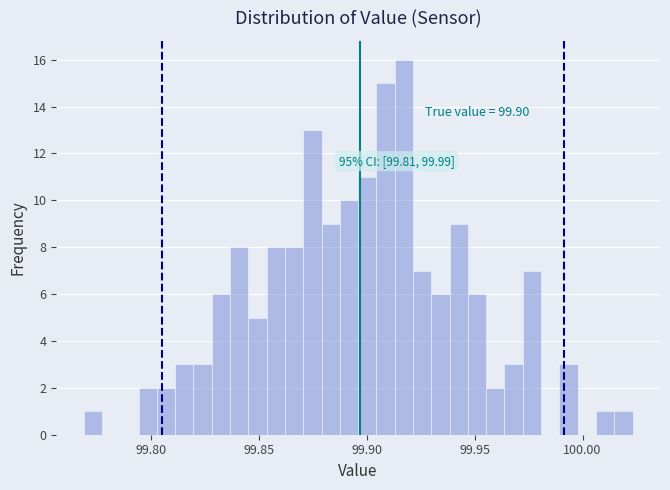

Around what value on the x-axis is the tallest bar? Give the approximate position of its centre, as read against the axis.

99.915